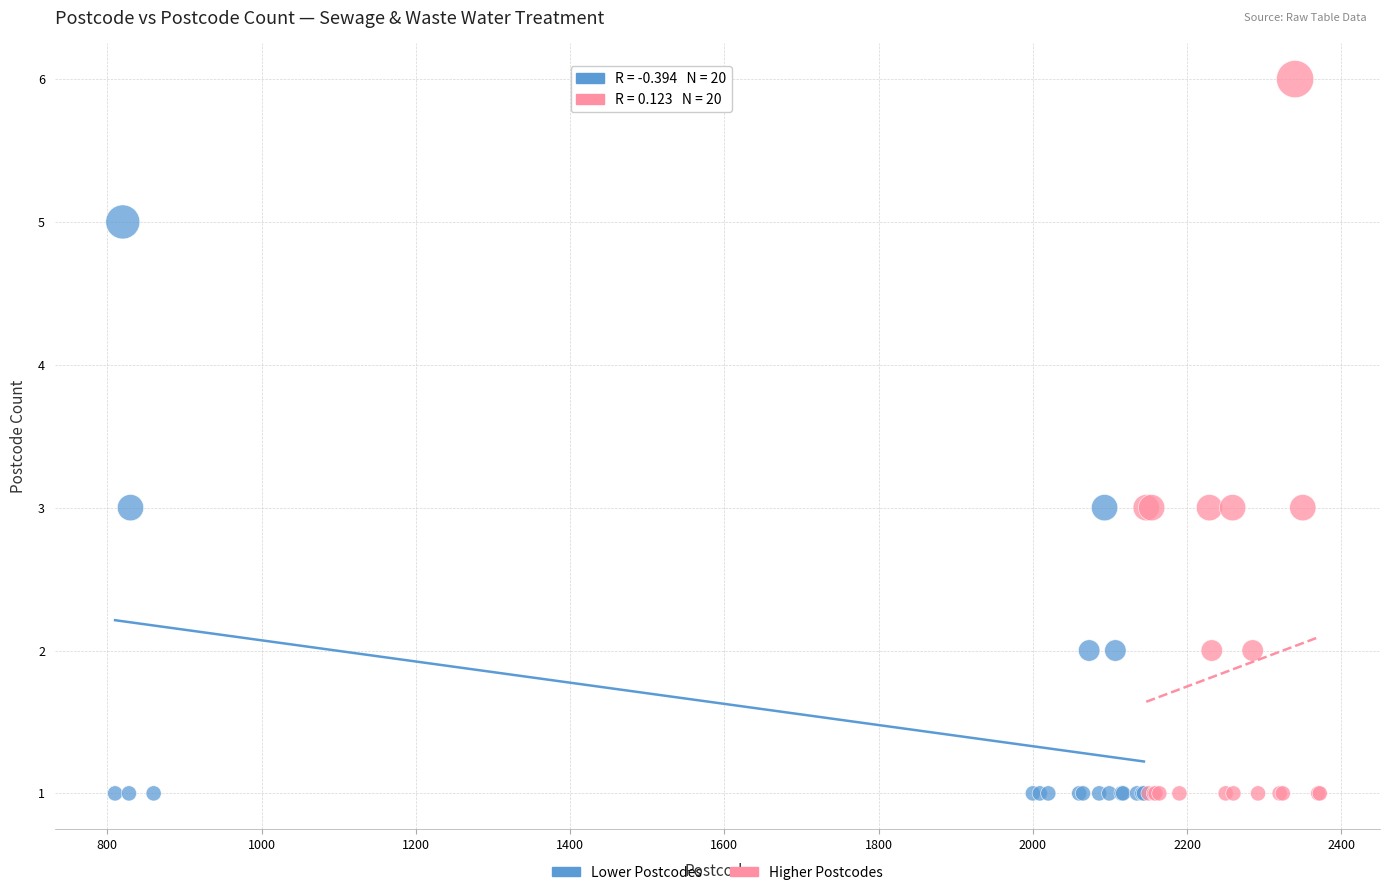

Which series has the widest spread of Y values?

Higher Postcodes